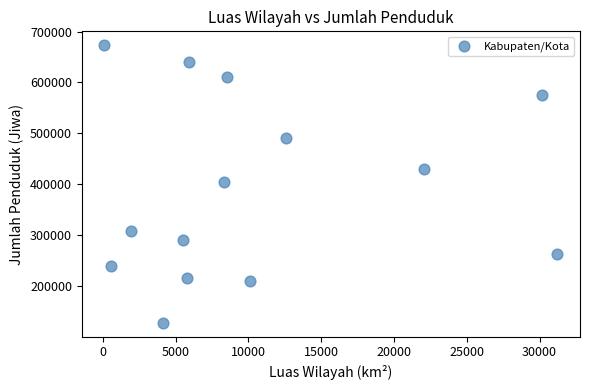

What is the range of Y values (max minus min)?

544714